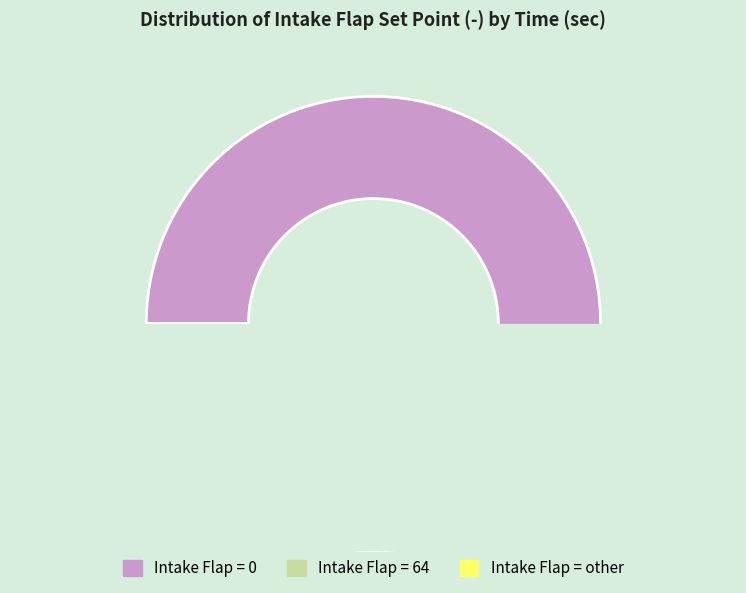

The Intake Flap Set Point (-) = 0 slice represents 70% of the pie. True or false?

False